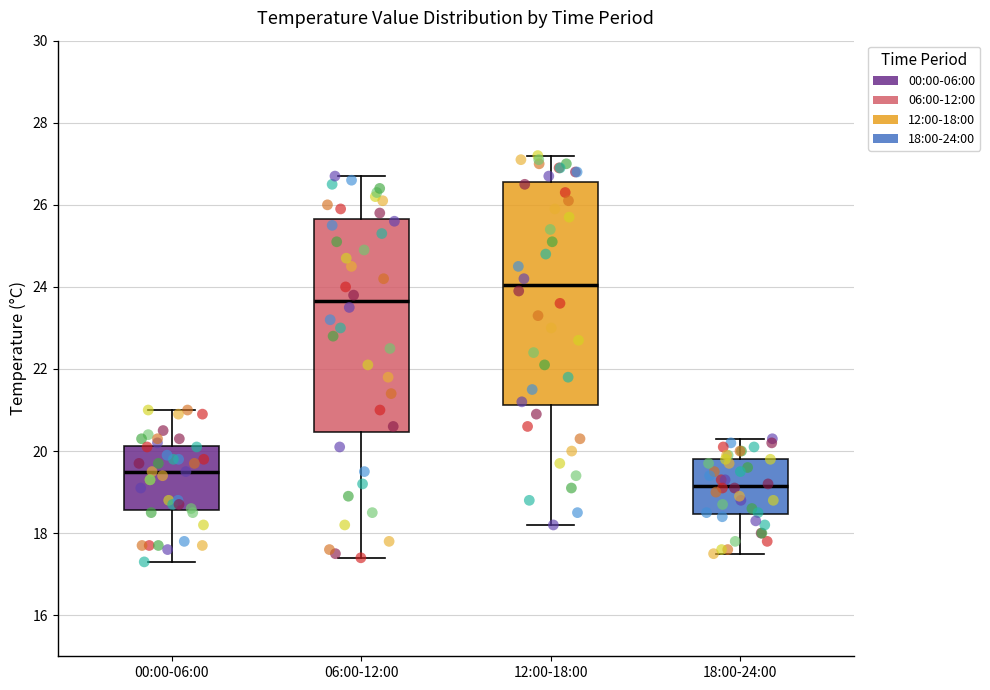

Which box has the lowest median line?

18:00-24:00